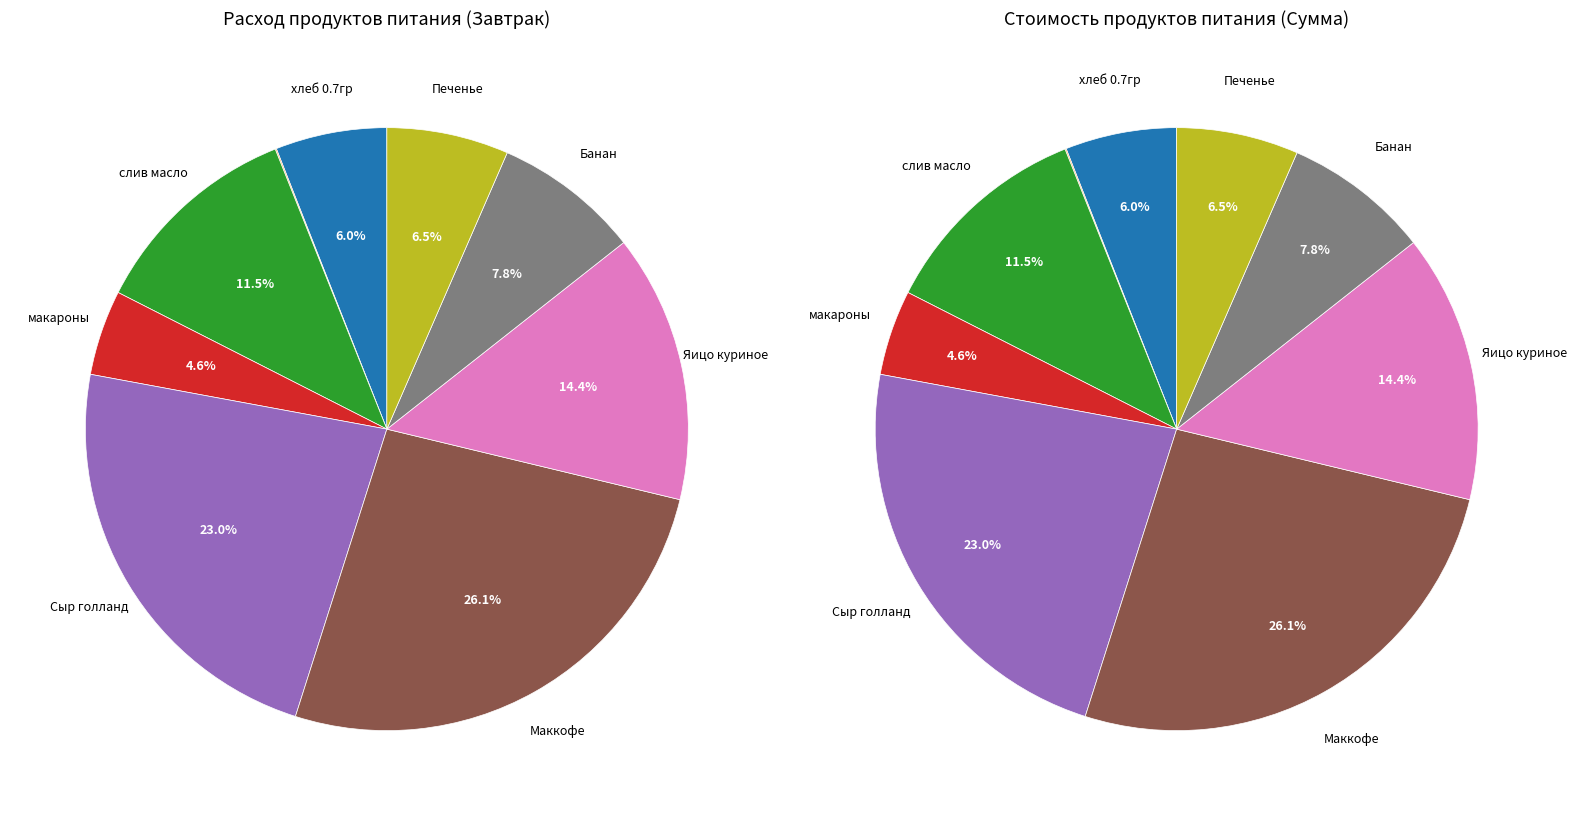

Rank the categories by value from lowest to highest.

соль, макароны, хлеб 0.7гр, Печенье, Банан, слив масло, Яицо куриное, Сыр голланд, Маккофе